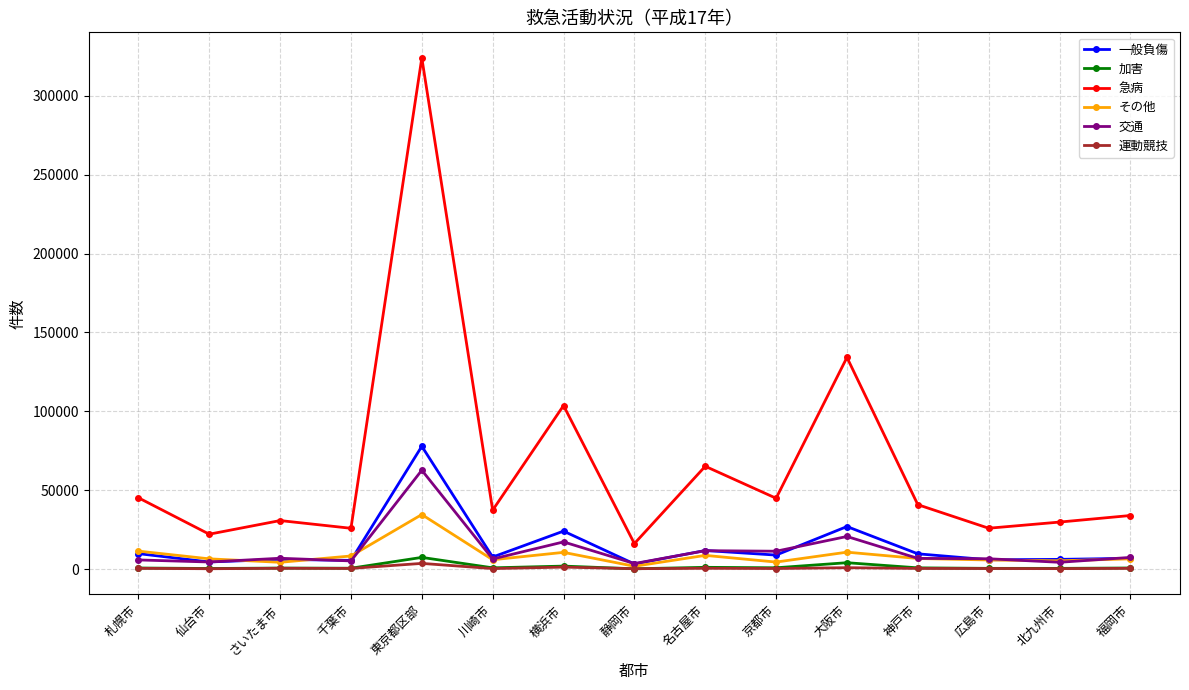

What position from the right is 千葉市?

12